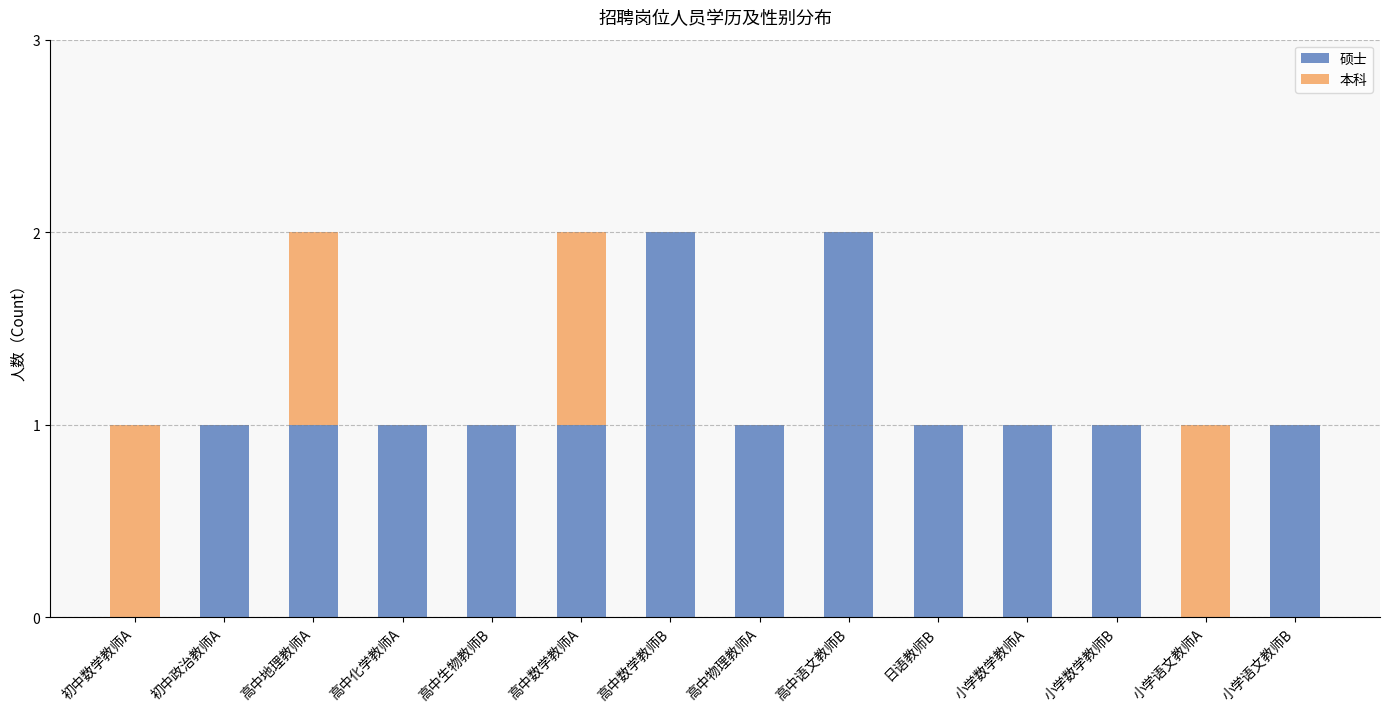

Is it true that 硕士 equals 3 at 高中语文教师B?

False